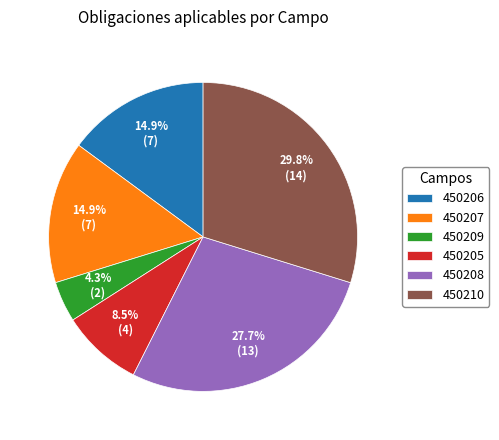

The 450207 slice represents 4% of the pie. True or false?

False